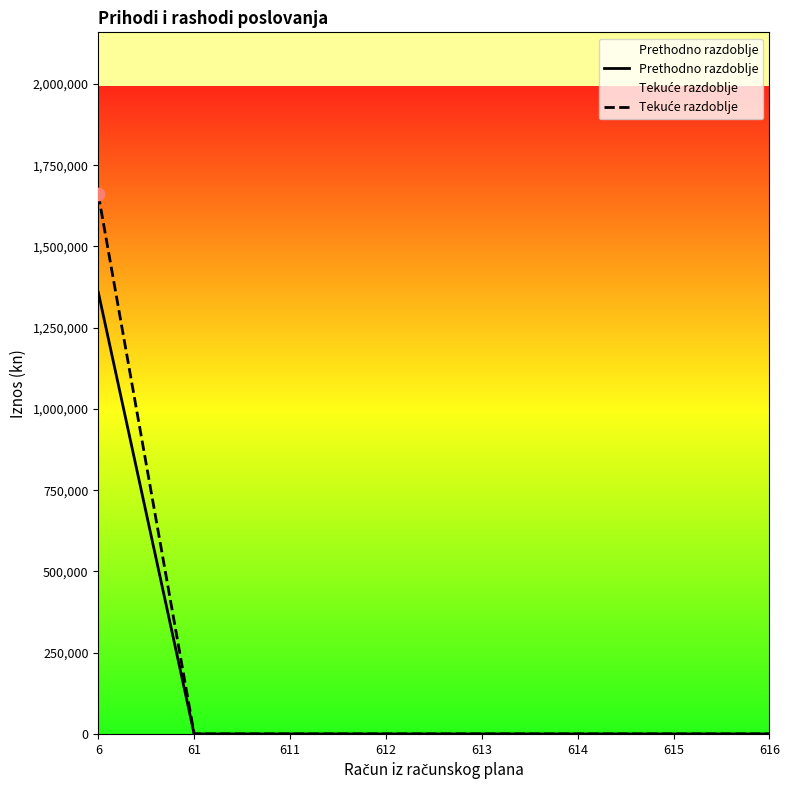

What are all the series names shown in the legend?

Prethodno razdoblje, Tekuće razdoblje